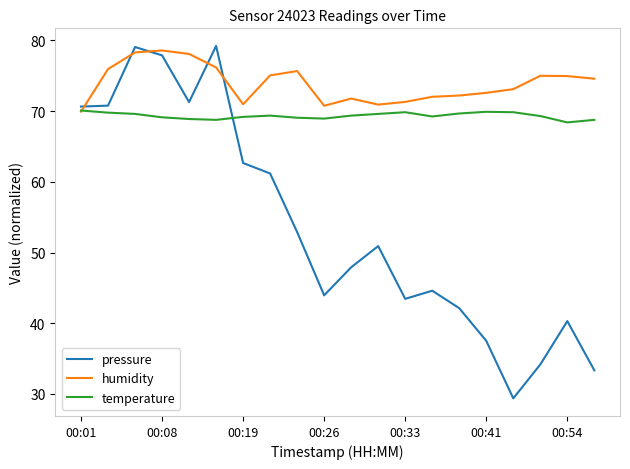

Which series has the largest total across all categories?

humidity